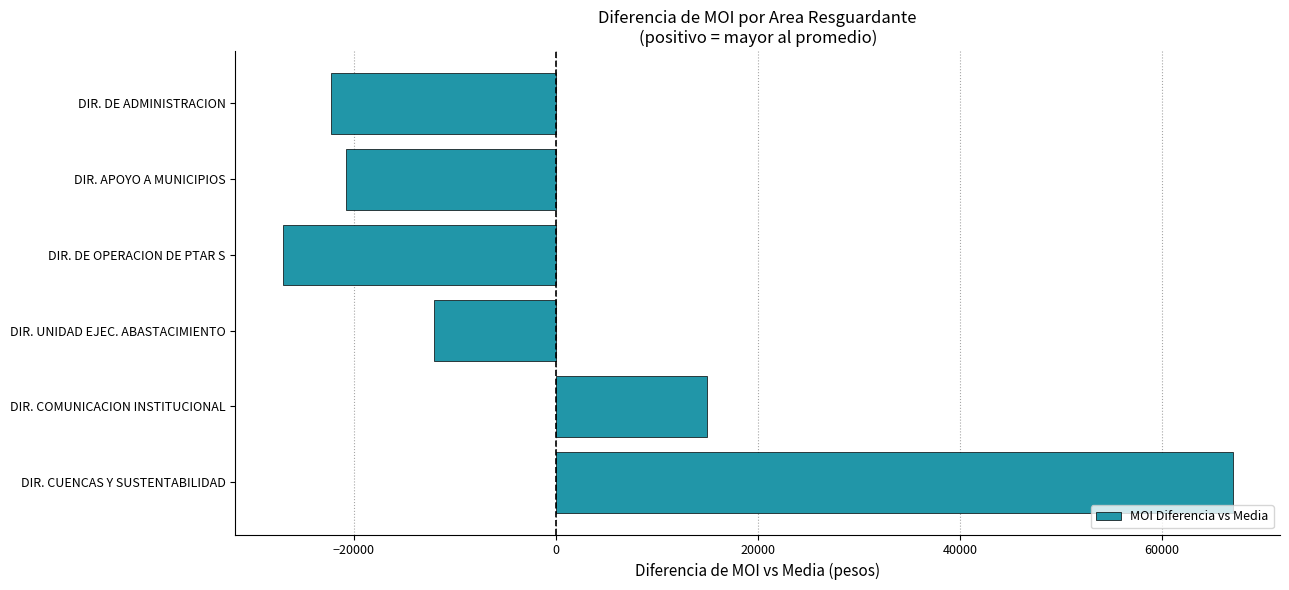

Reading bottom to top, transcribe all the data shown in this chart.

67003.9	14996.8	-12025.2	-27005.2	-20725.2	-22245.2